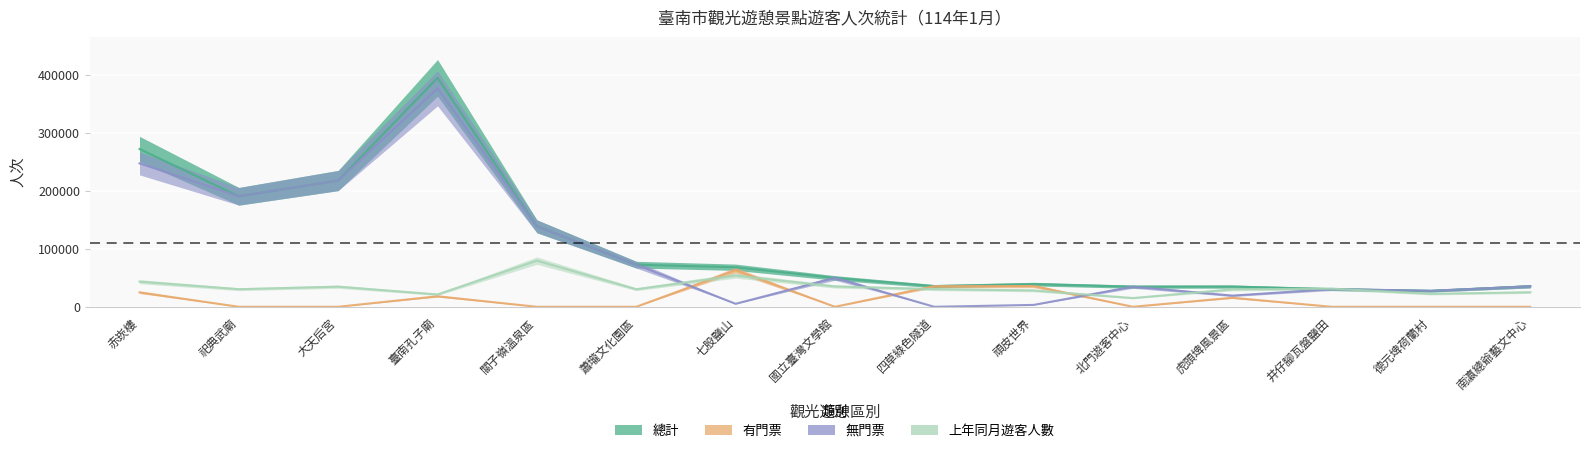

What are all the series names shown in the legend?

總計, 有門票, 無門票, 上年同月遊客人數